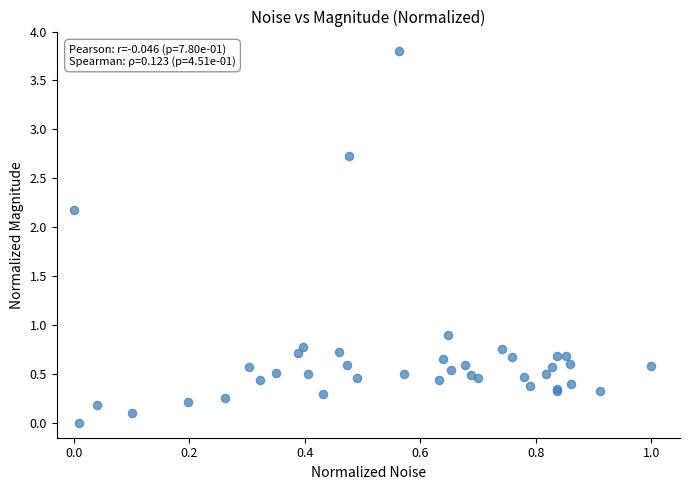

What Y value in the scatter plot is closest to 1?

0.9